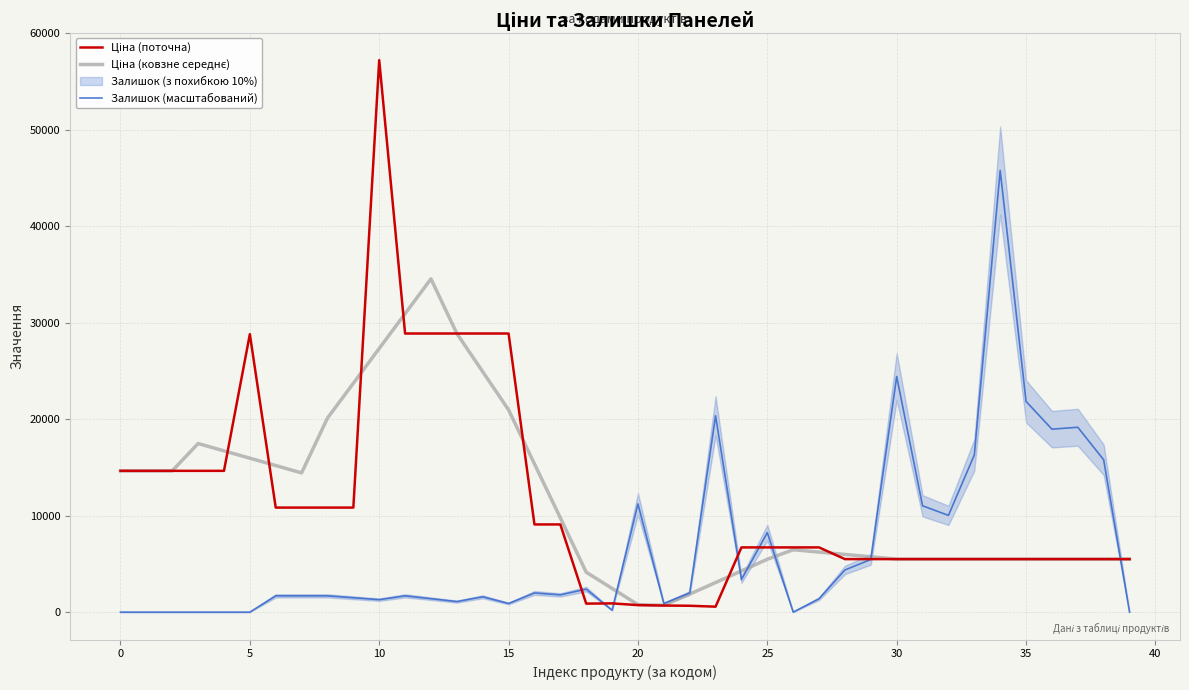

What is the label of the 17th point from the left?

16